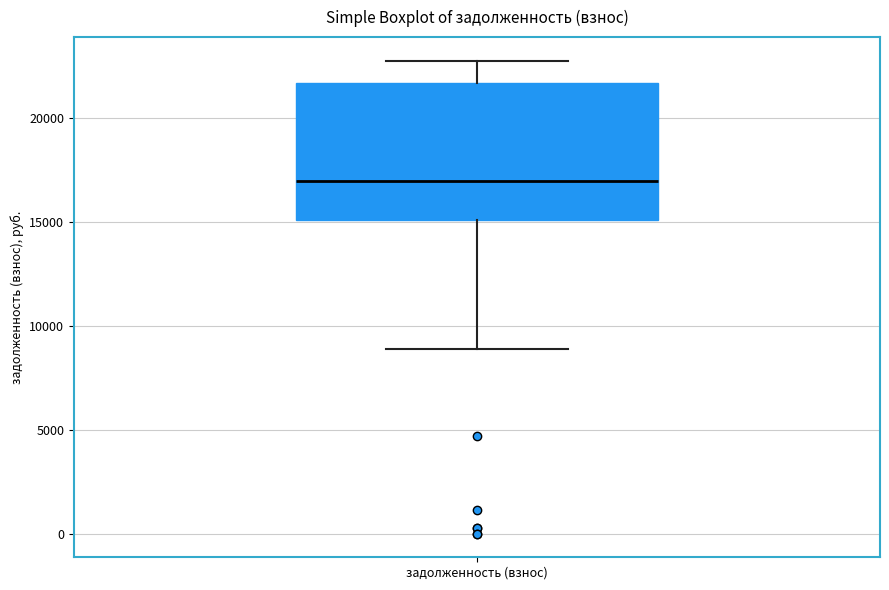

Read this box plot against the y-axis: the position of the median line, the range covered by the box, and the ends of both whiskers. The values are not printed on the chart, so give them approximately, as read against the axis.

median 17000, box 15000 to 21500, whiskers 9000 to 23000